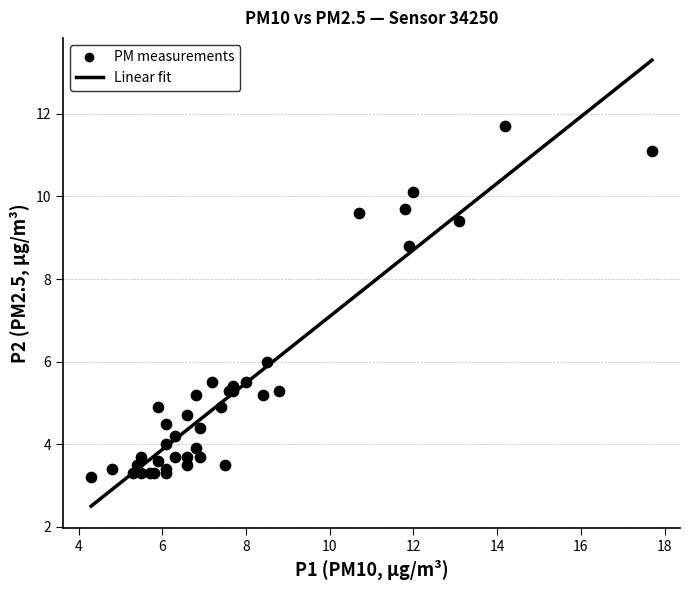

What Y value in the scatter plot is closest to 7?

6.0